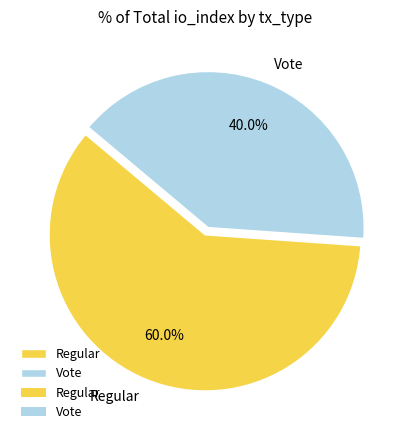

To the nearest percent, what is the average slice percentage?

50%